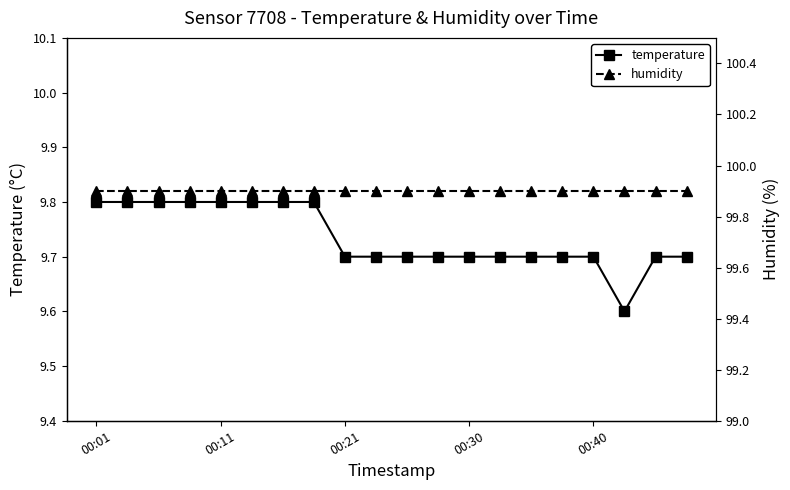

The value of temperature at 00:40 is 13.2. True or false?

False